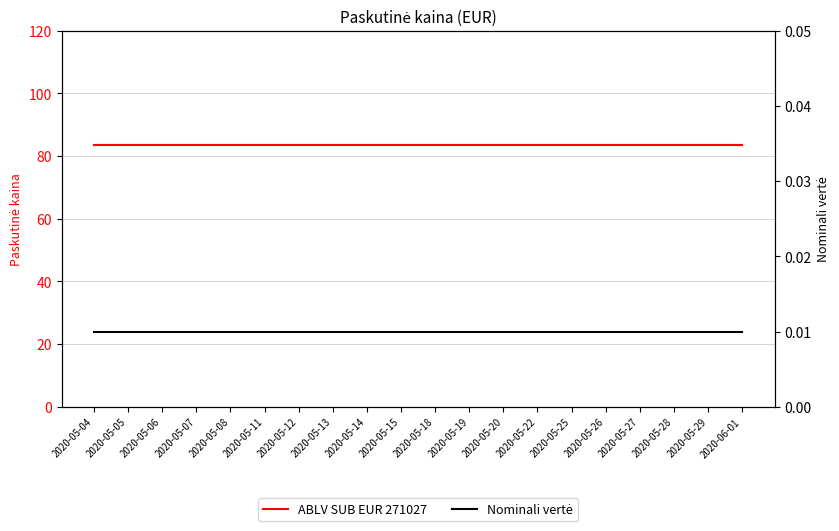

Which series has the widest spread of values?

ABLV SUB EUR 271027